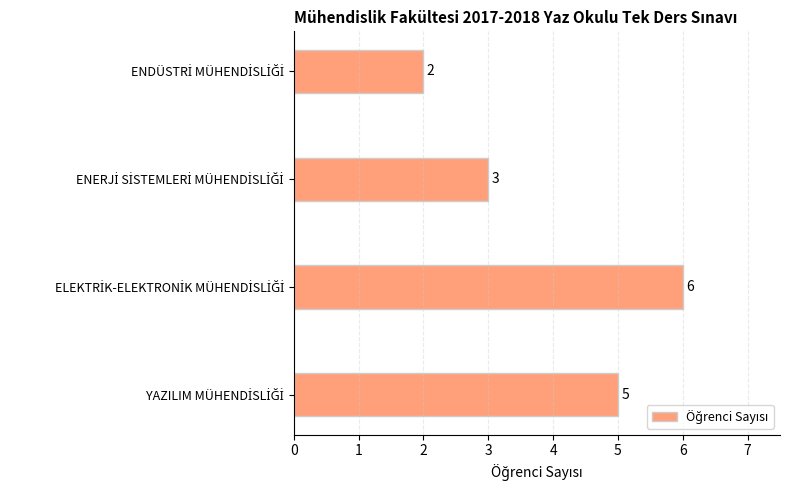

What is the difference between the maximum and minimum values?

4